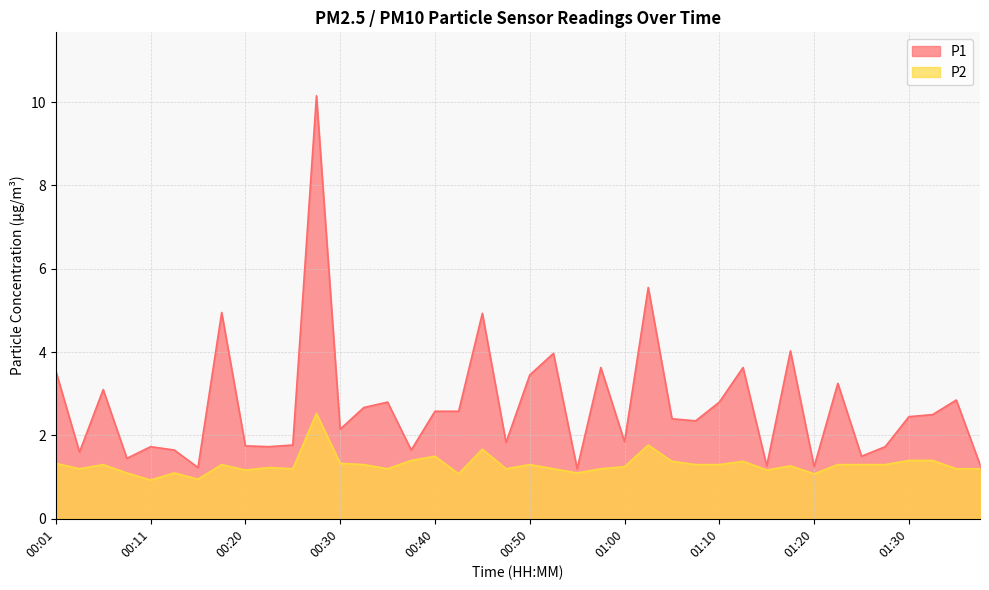

Rank the series by their average value, from lowest to highest.

P2, P1